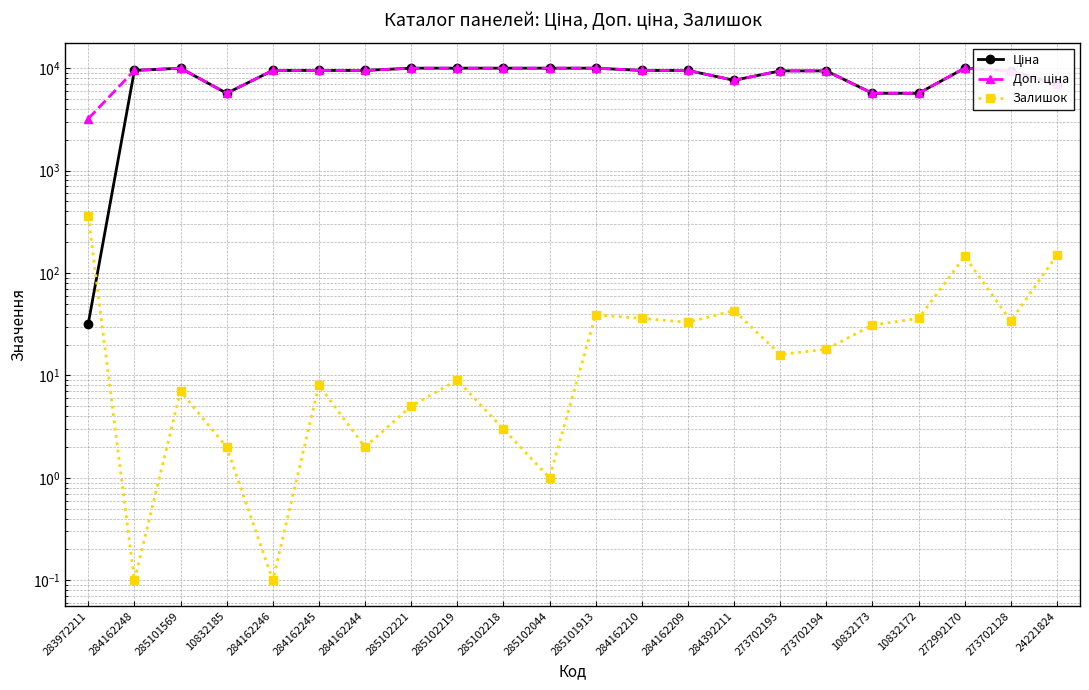

Between 285101913 and 284162244, which is larger?

285101913